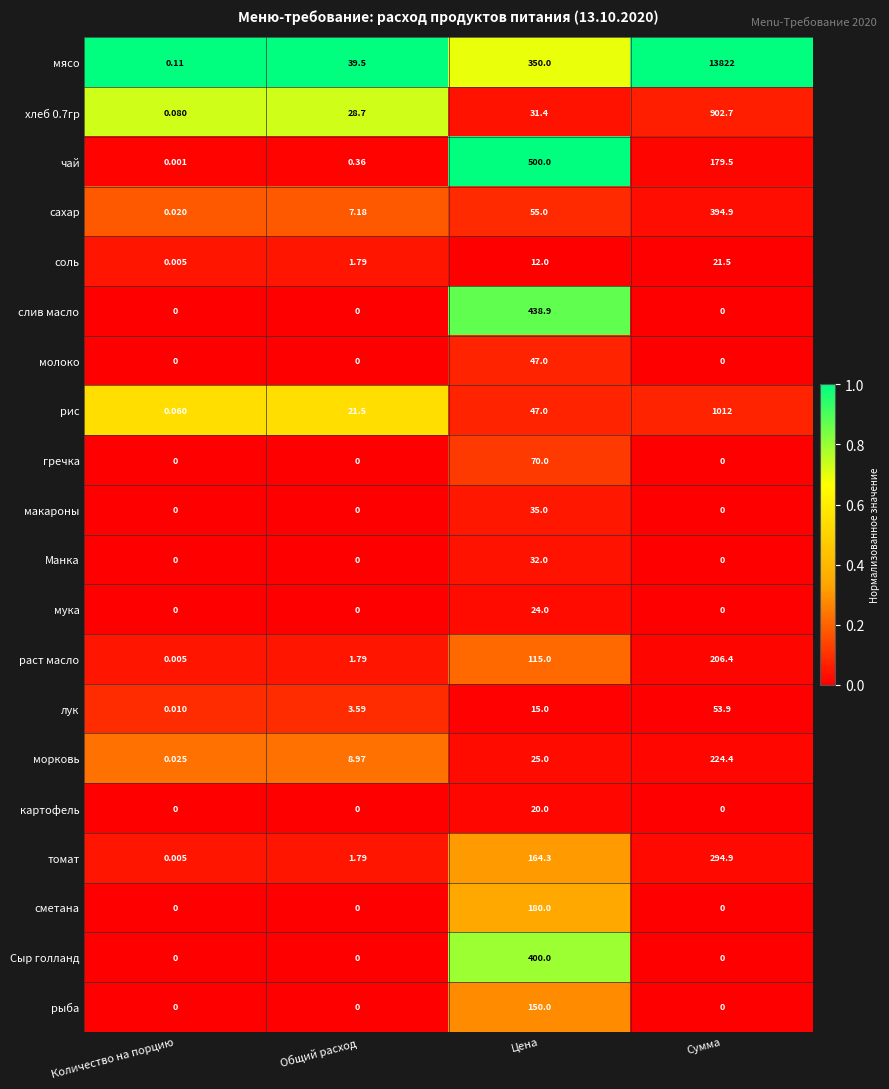

At which category does the chart reach its peak across all series?

Сумма